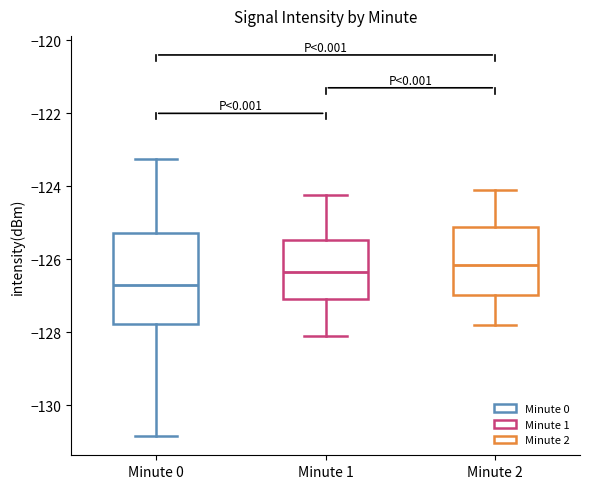

Where does the upper whisker of the box for Minute 1 end on the y-axis? The values are not printed on the chart, so give them approximately, as read against the axis.

-124.2